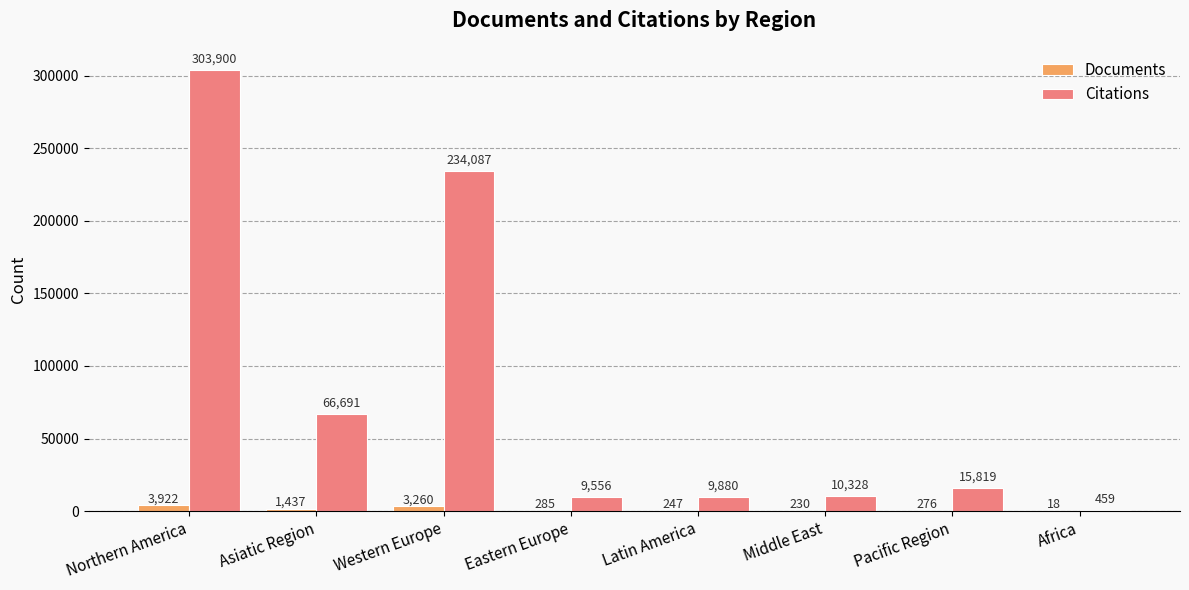

Reading right to left, list all the values displayed in this chart.

Documents: Africa=18	Pacific Region=276	Middle East=230	Latin America=247	Eastern Europe=285	Western Europe=3260	Asiatic Region=1437	Northern America=3922
Citations: Africa=459	Pacific Region=15819	Middle East=10328	Latin America=9880	Eastern Europe=9556	Western Europe=234087	Asiatic Region=66691	Northern America=303900